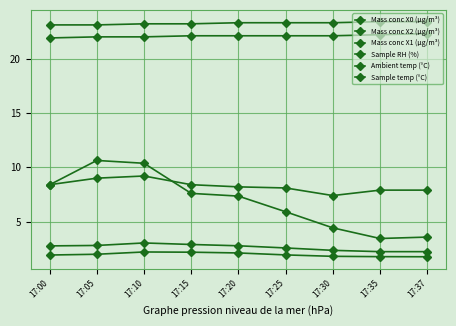

The value of Mass conc X1 (μg/m³) at 17:20 is 2.1. True or false?

True